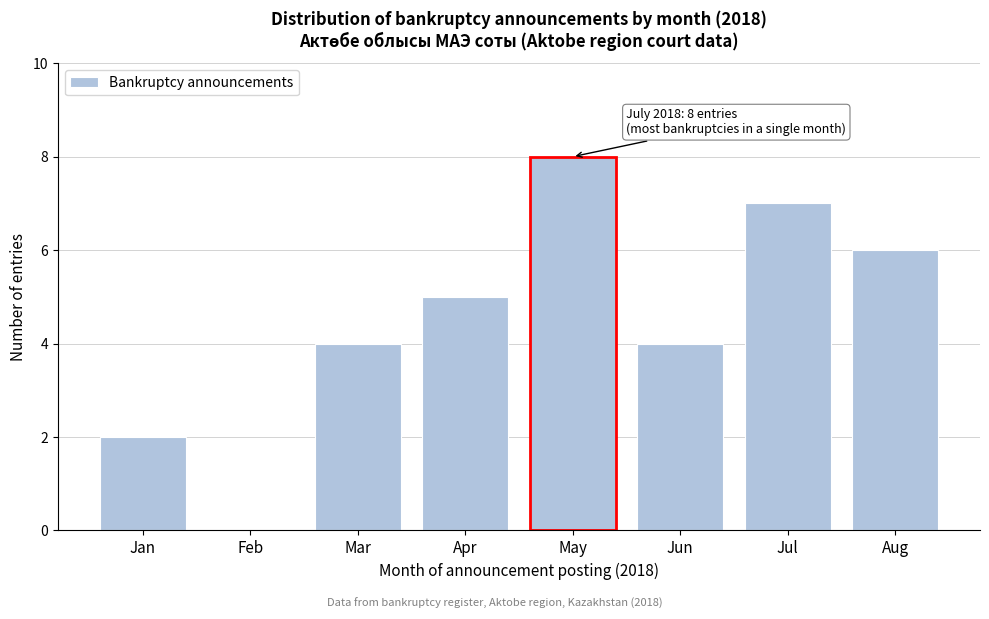

Reading right to left, list all the values displayed in this chart.

Aug=6	Jul=7	Jun=4	May=8	Apr=5	Mar=4	Feb=0	Jan=2